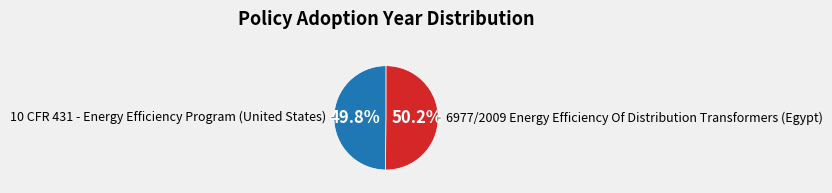

The 10 CFR 431 - Energy Efficiency Program (United States) slice represents 56% of the pie. True or false?

False